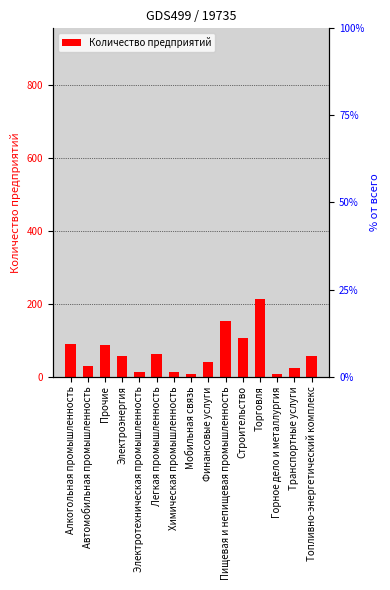

What is the ratio of the value at Строительство to the value at Легкая промышленность?

1.7